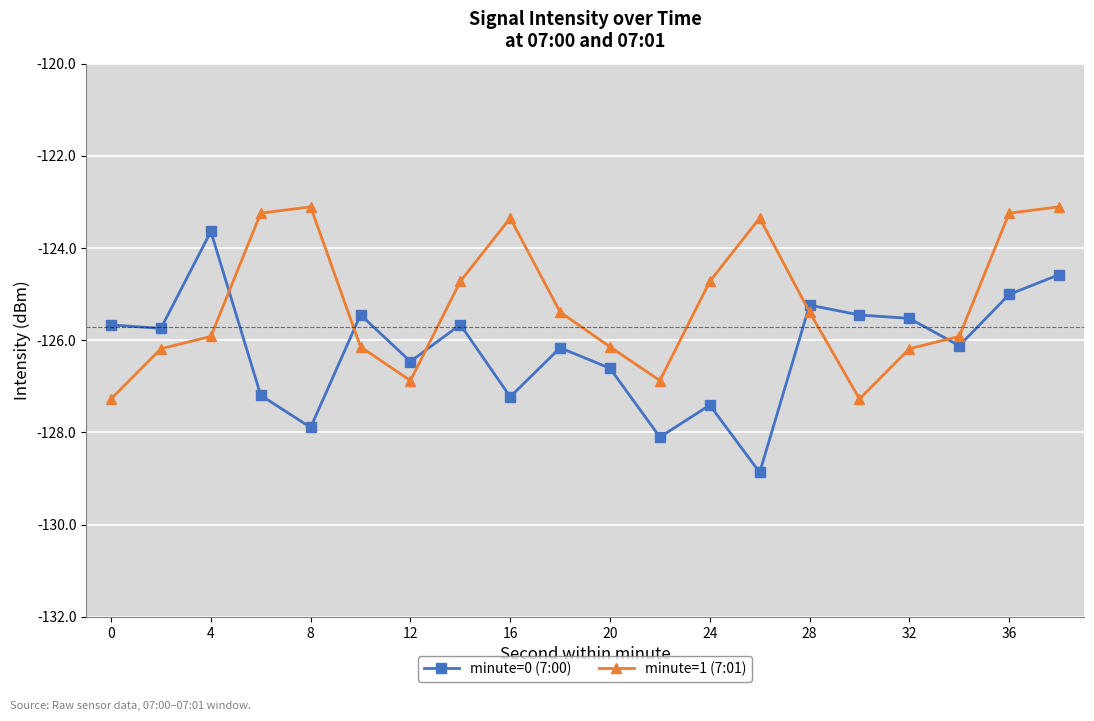

How many interior local valleys does the minute=1 (7:01) series have?

3